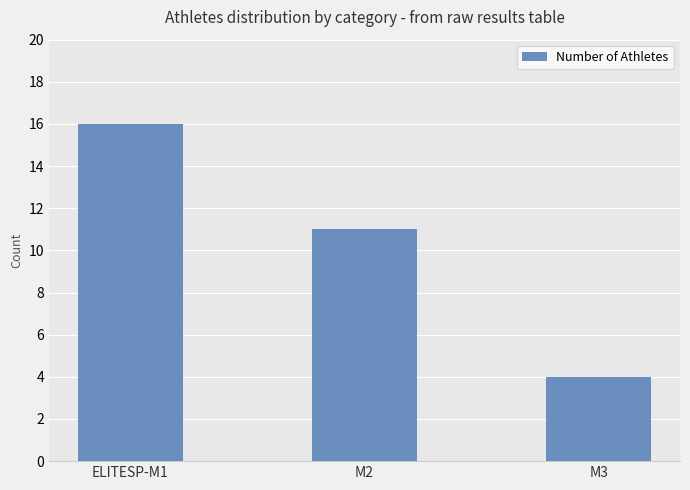

What is the label of the 1st bar from the left?

ELITESP-M1